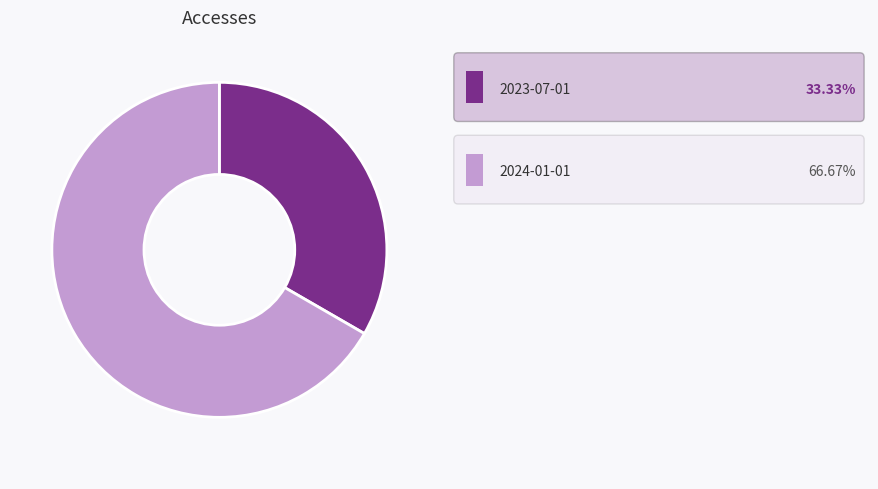

Is there a majority slice in this chart?

Yes